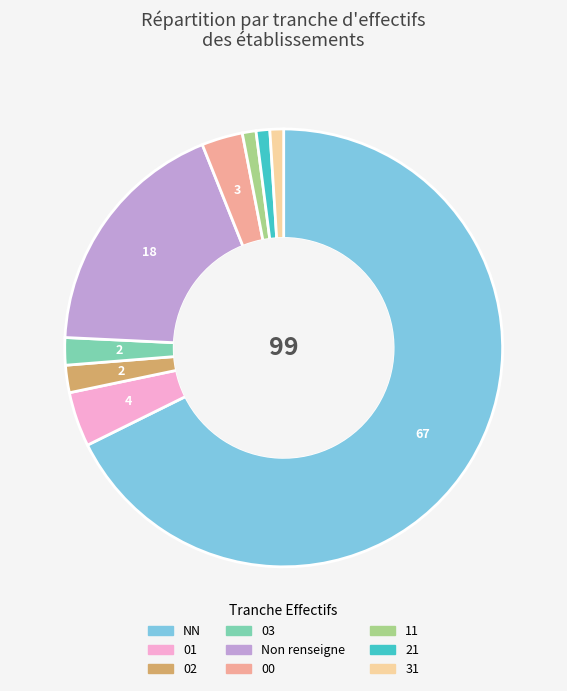

Is there a majority slice in this chart?

Yes